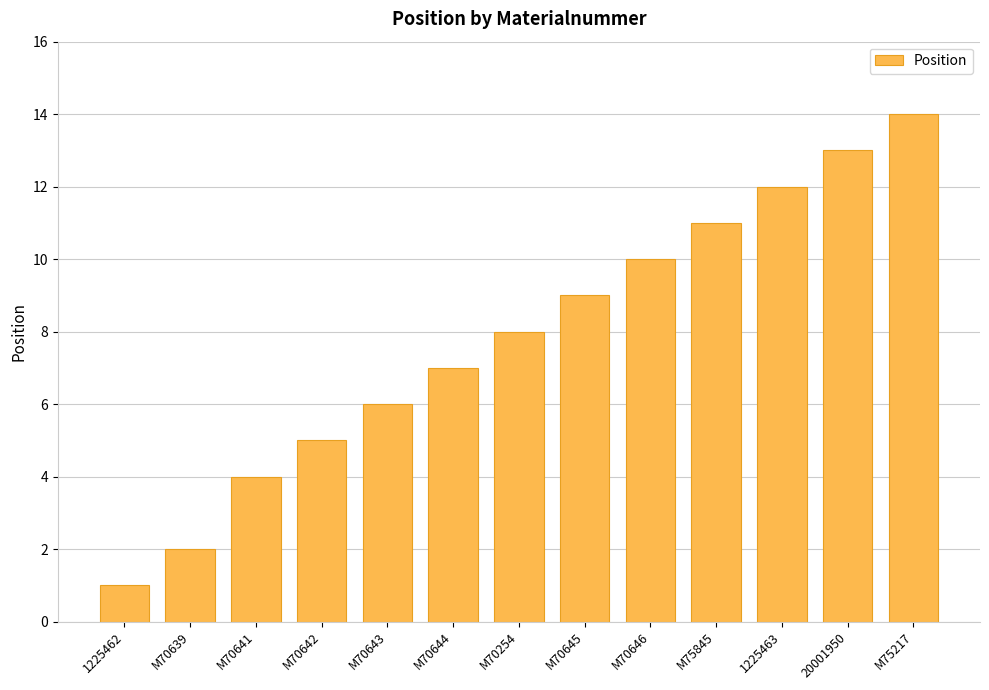

List the labels in order of value, smallest first.

1225462, M70639, M70641, M70642, M70643, M70644, M70254, M70645, M70646, M75845, 1225463, 20001950, M75217